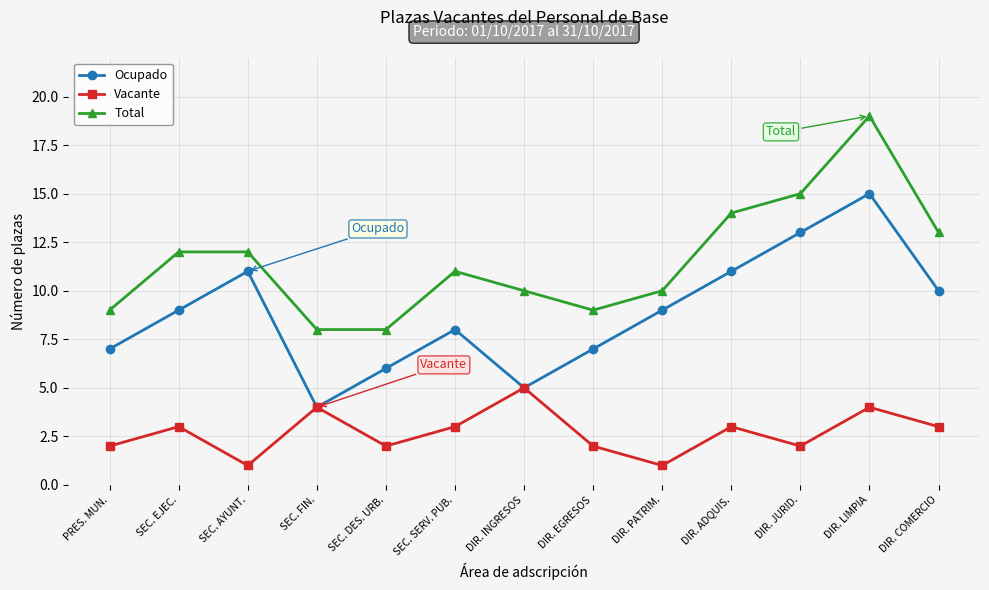

What is the greatest value displayed?

19